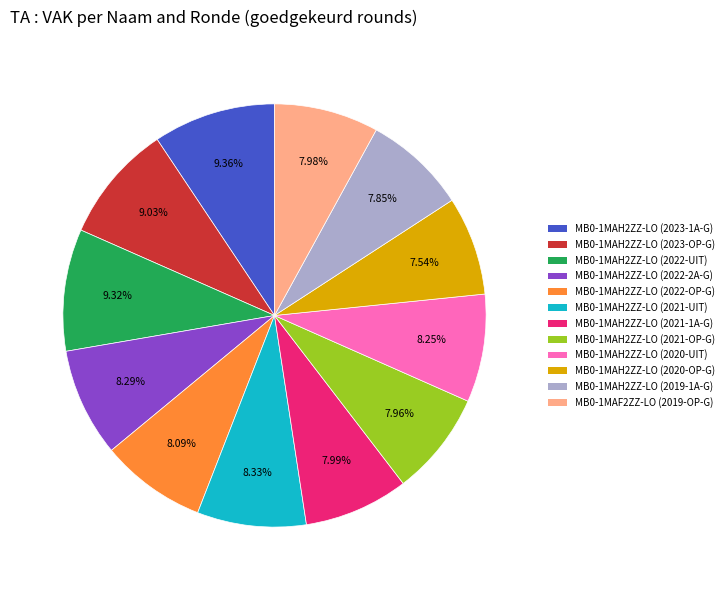

Is there a majority slice in this chart?

No